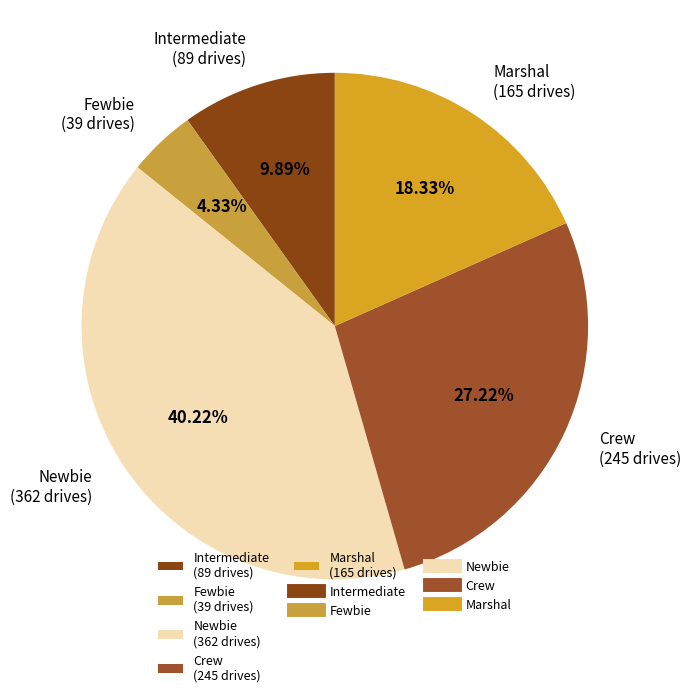

Rank the categories by value from highest to lowest.

Newbie (362 drives), Crew (245 drives), Marshal (165 drives), Intermediate (89 drives), Fewbie (39 drives)